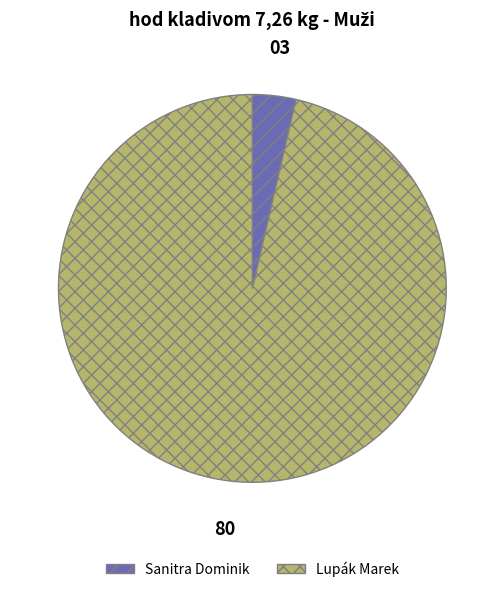

The Sanitra Dominik slice represents 4% of the pie. True or false?

True